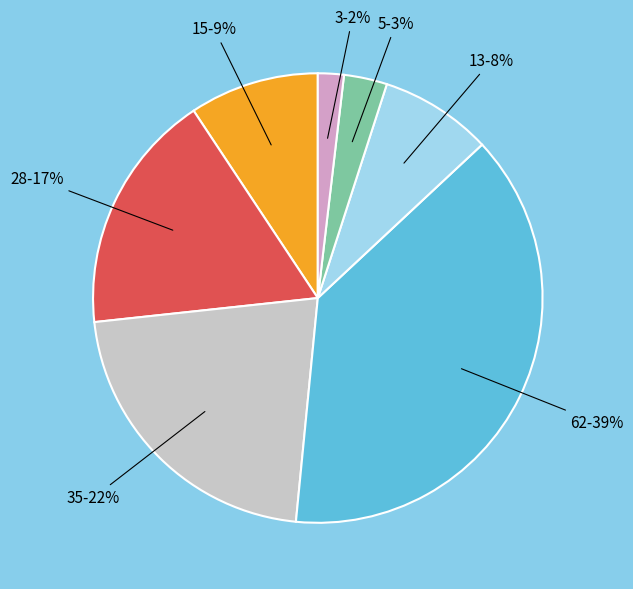

Rank the categories by value from highest to lowest.

62-39%, 35-22%, 28-17%, 15-9%, 13-8%, 5-3%, 3-2%